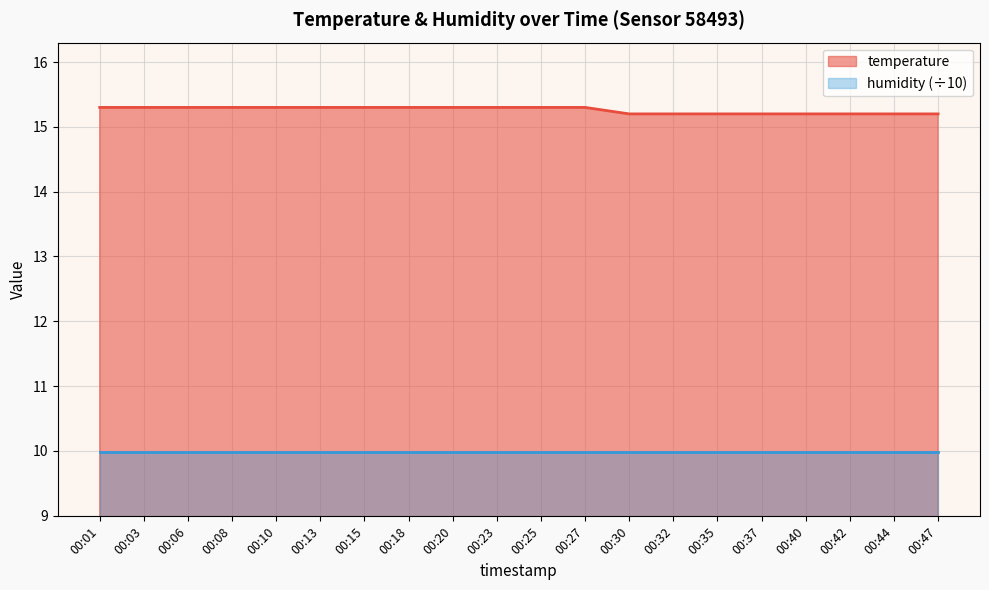

Does the chart display data point markers on the line(s)?

No